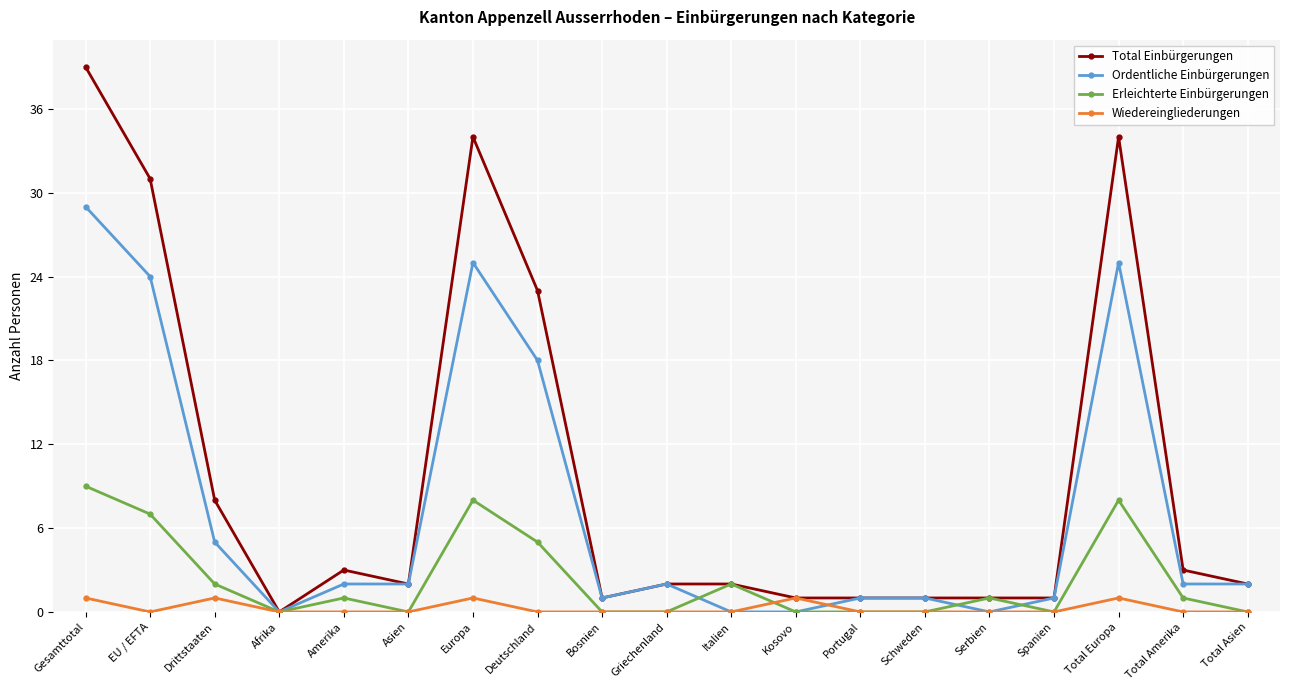

Which series has the widest spread of values?

Total Einbürgerungen